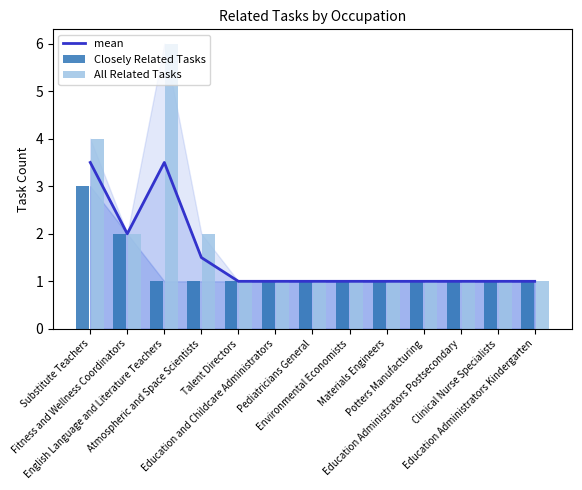

Rank the series at Fitness and Wellness Coordinators from highest to lowest value.

mean, Closely Related Tasks, All Related Tasks